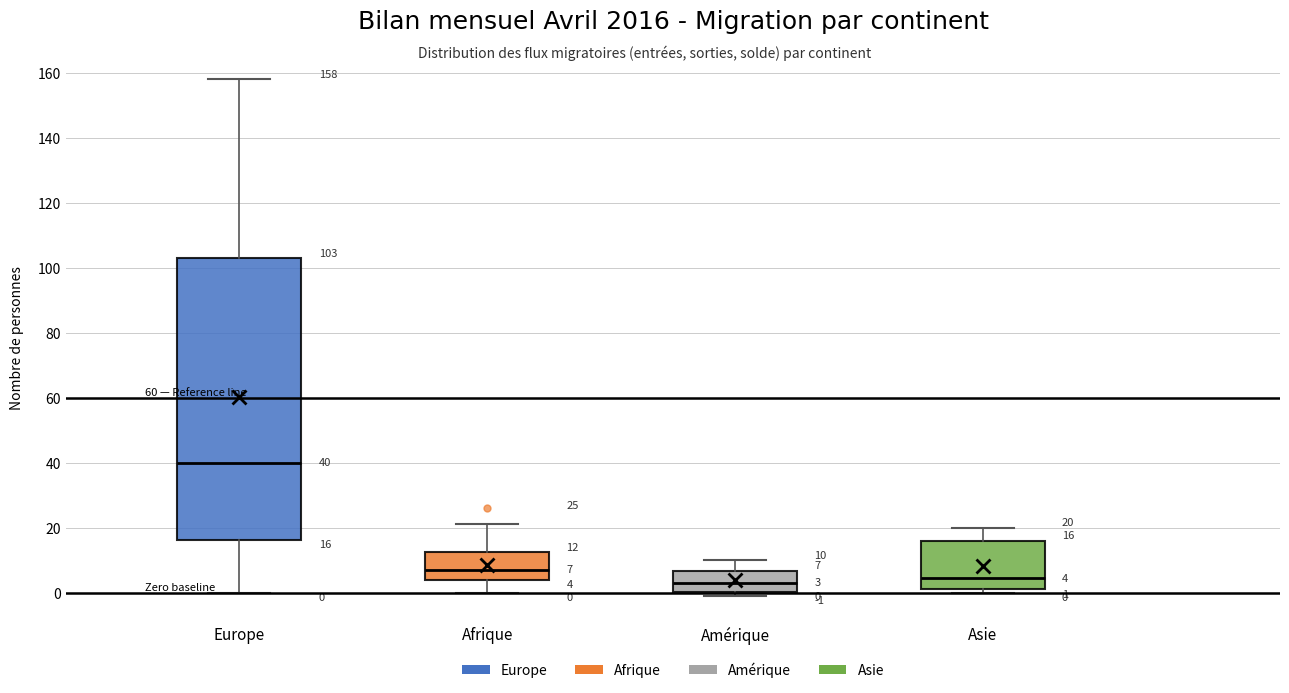

Which box is the tallest, from its lower edge to its upper edge?

Europe